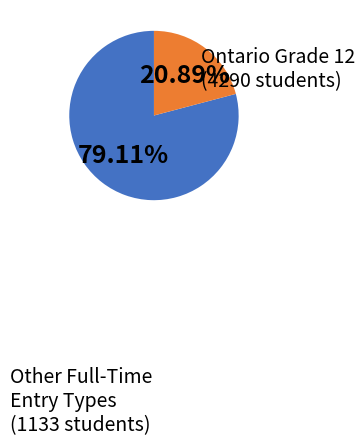

Count the number of slices in the pie.

2